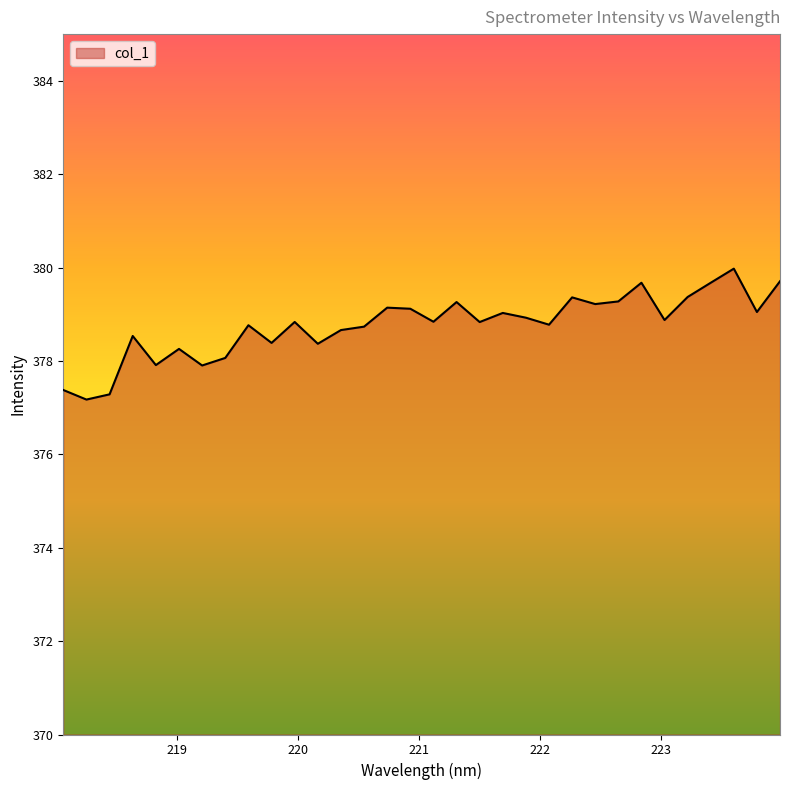

What is the difference between the maximum and minimum values?

2.8